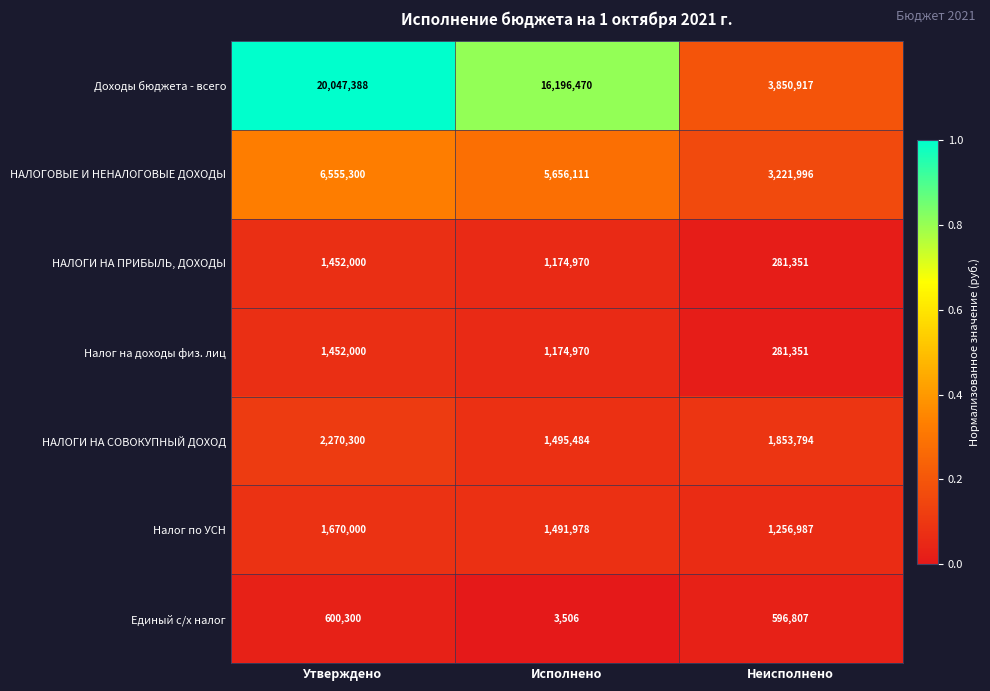

List the labels in order of Налог на доходы физ. лиц value, smallest first.

Неисполнено, Исполнено, Утверждено